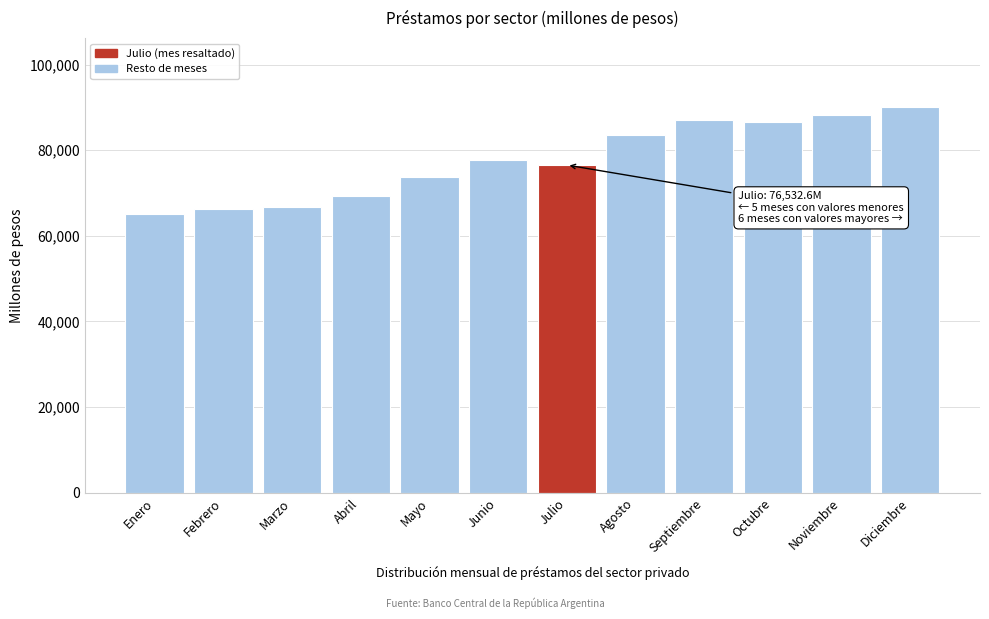

Reading left to right, extract all data points from this chart.

Enero=64984.8	Febrero=66260.6	Marzo=66813.5	Abril=69393.8	Mayo=73735.5	Junio=77791.2	Julio=76532.6	Agosto=83495.7	Septiembre=87135.1	Octubre=86592.7	Noviembre=88107.9	Diciembre=90004.8